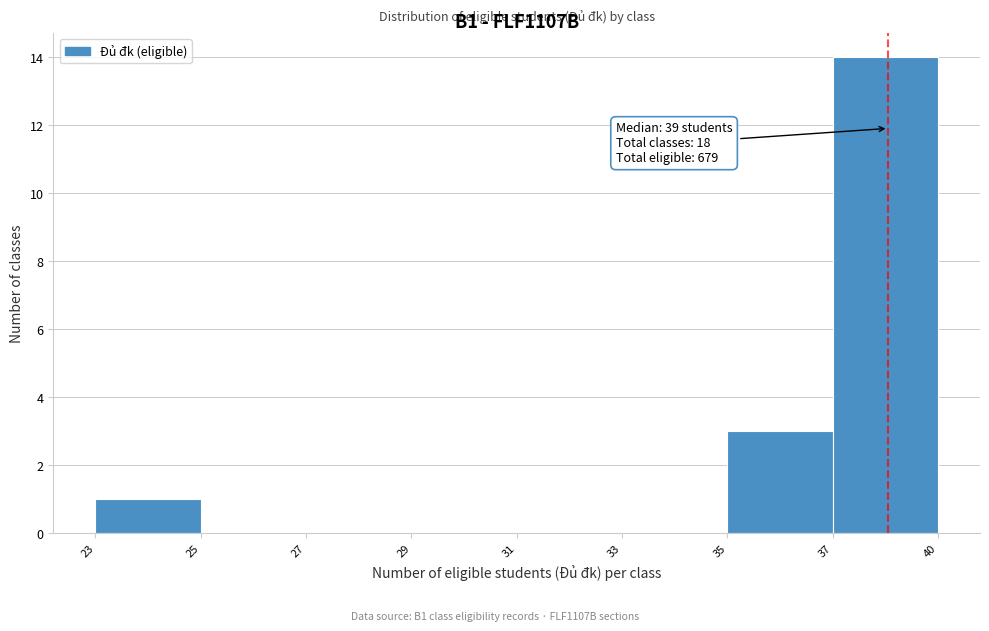

Reading left to right, transcribe all the data shown in this chart.

23=1	25=0	27=0	29=0	31=0	33=0	35=3	37=14